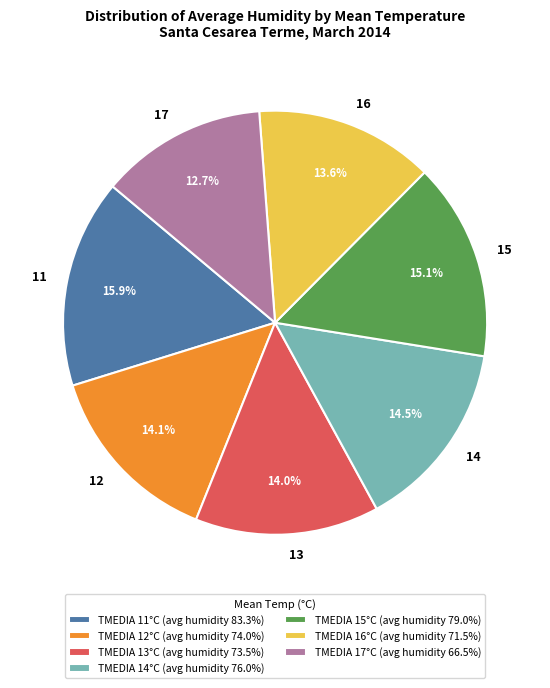

To the nearest percent, what percentage of the pie is 16?

14%